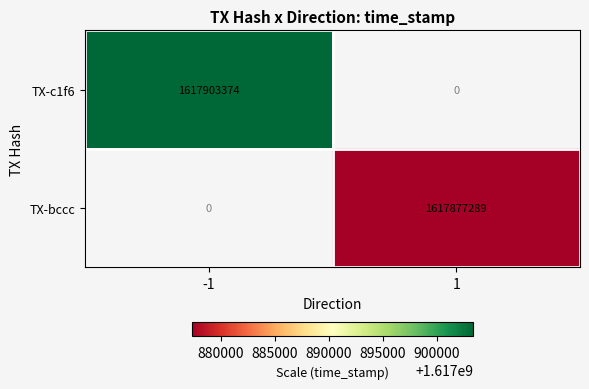

At how many categories does at least one series exceed 1617882442?

1